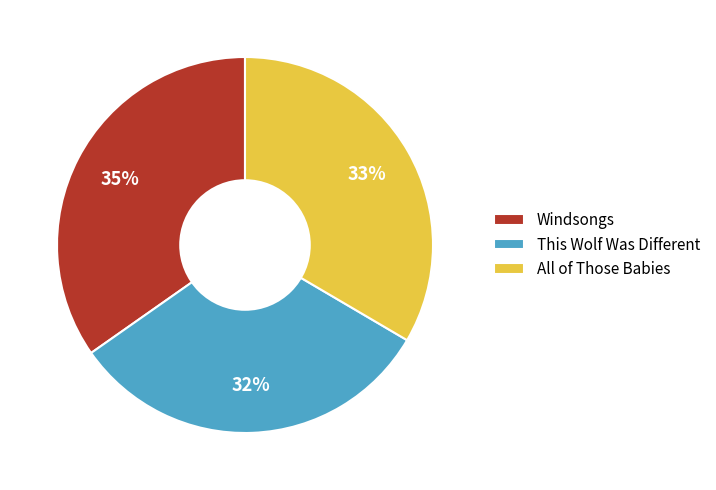

Which category has the biggest portion of the pie?

Windsongs